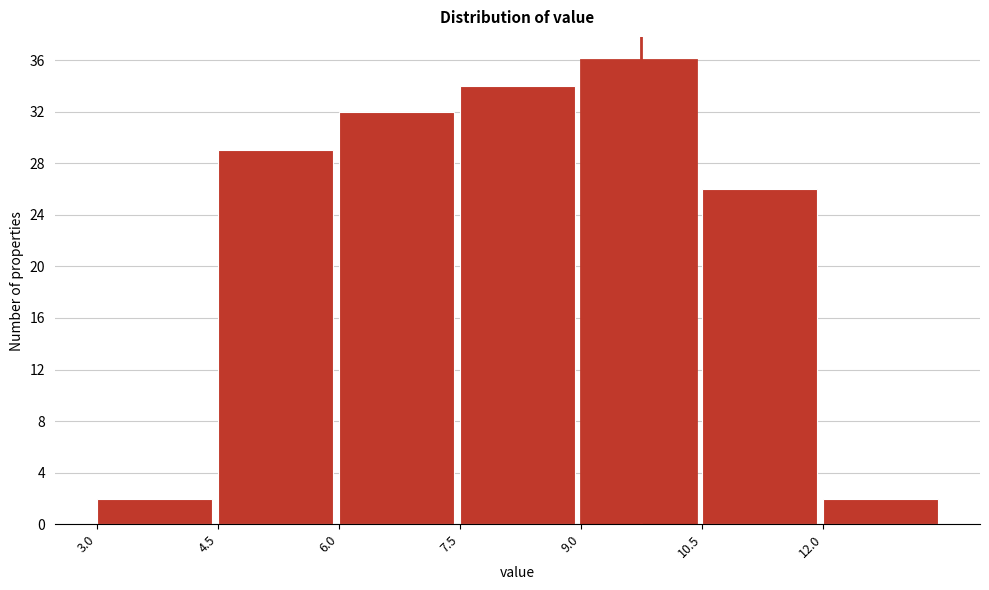

Which range on the x-axis has the tallest bar?

9.0 to 10.5